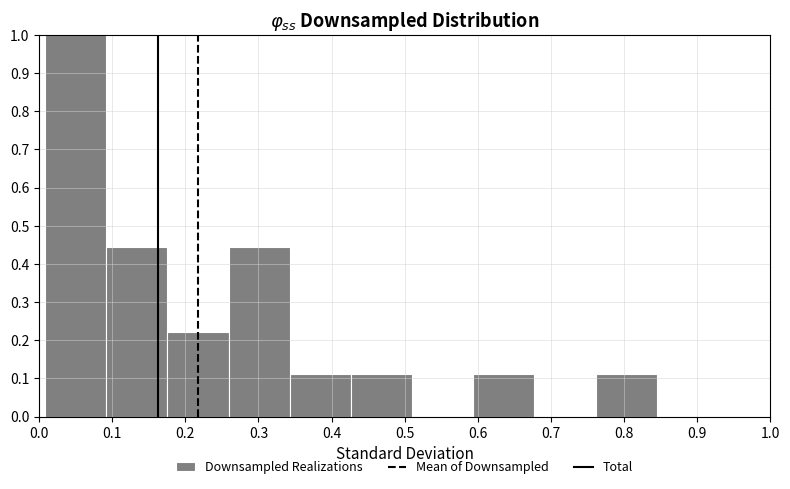

What is the height of the bar covering 0.43 to 0.51 on the x-axis? Neither the bar edges nor the heights are printed on the chart, so give them approximately, as read against the axes.

0.11